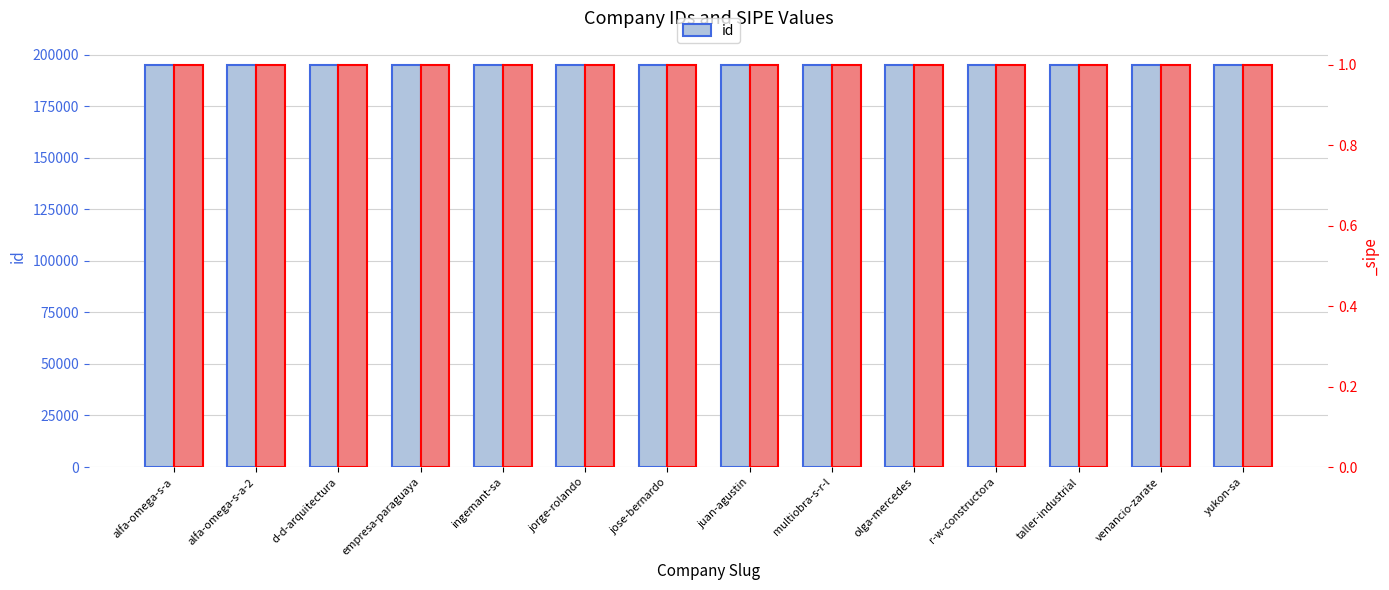

What position from the right is yukon-sa?

1